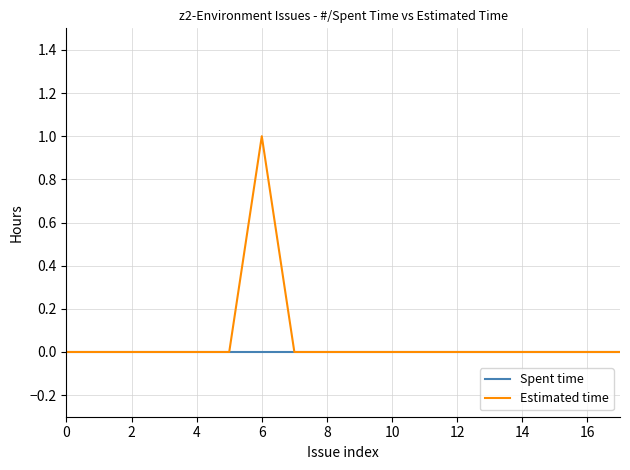

In Estimated time, how many points are higher than both neighbors (excluding endpoints)?

1